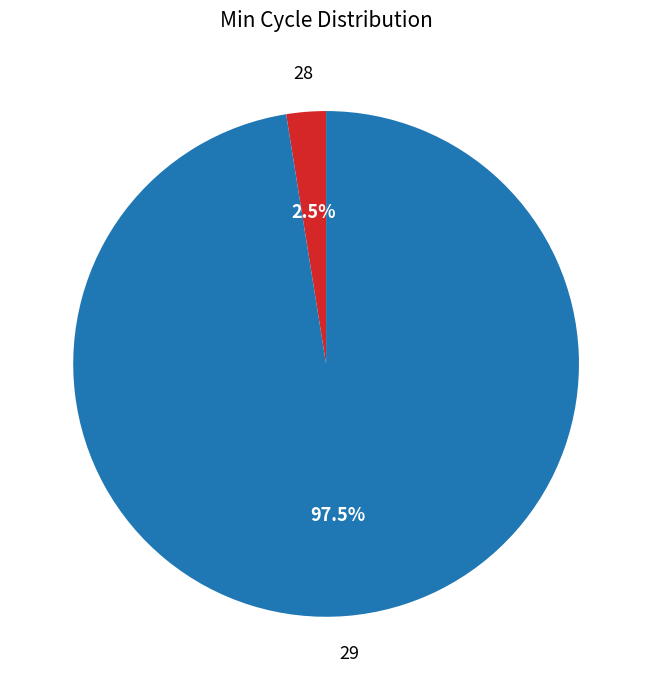

Is there a majority slice in this chart?

Yes